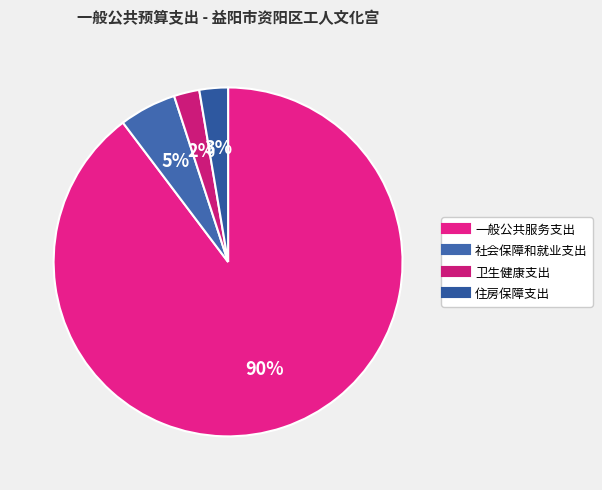

How many slices are in this pie chart?

4